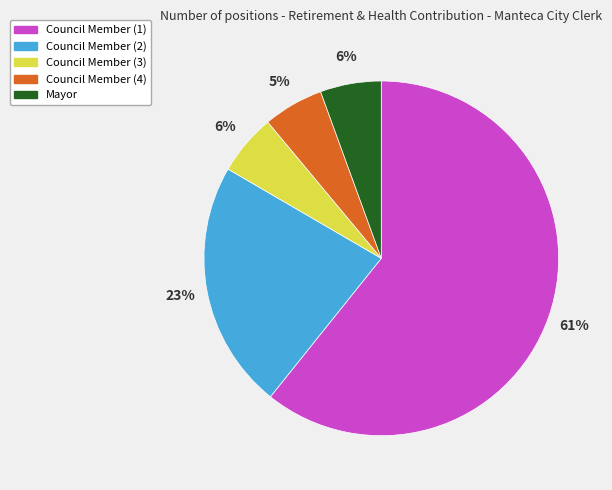

To the nearest percent, what is the average slice percentage?

20%